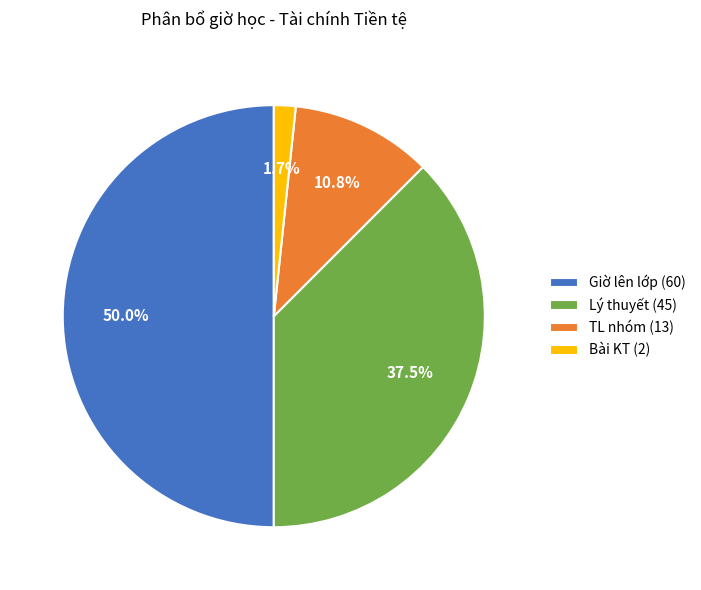

Does TL nhóm (13) account for over 50% of the chart?

No